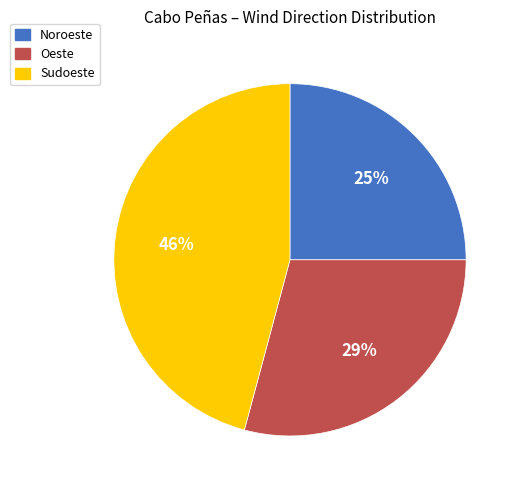

Count the number of slices in the pie.

3